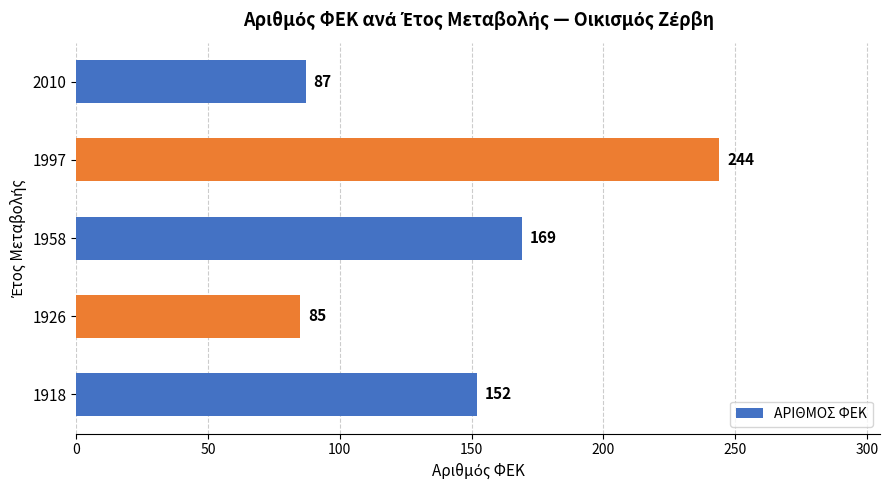

Approximately how many times larger is the value at 1958 compared to 1926?

2.0